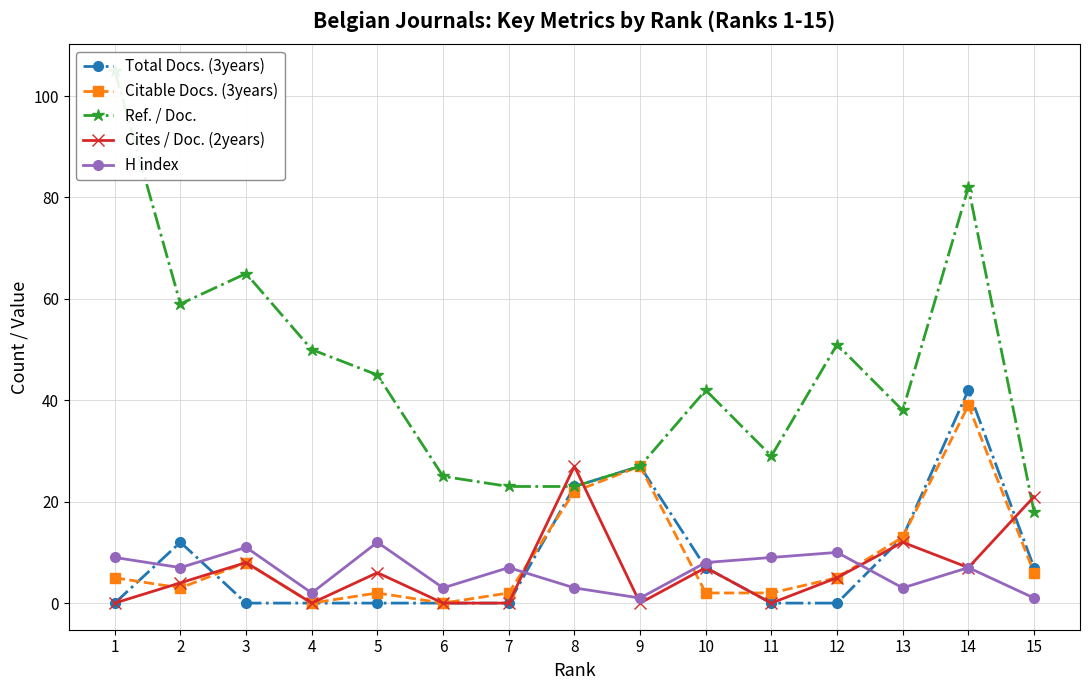

What is the spread (max minus min) of values at 5?

45